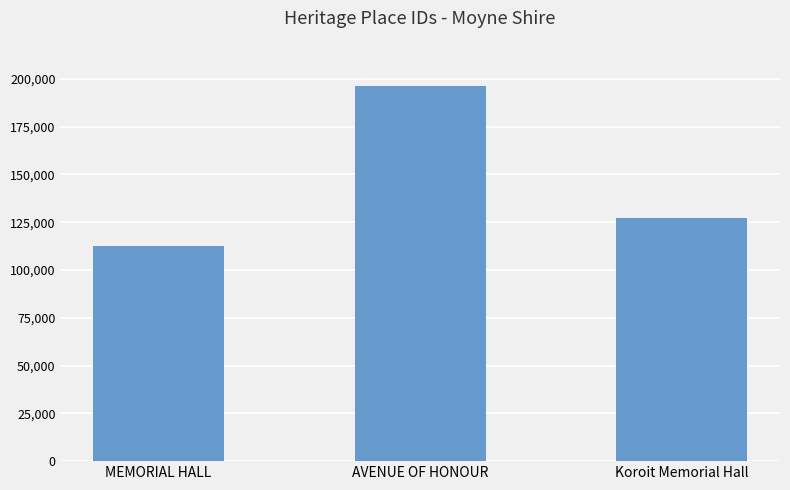

Does the chart contain any negative values?

No